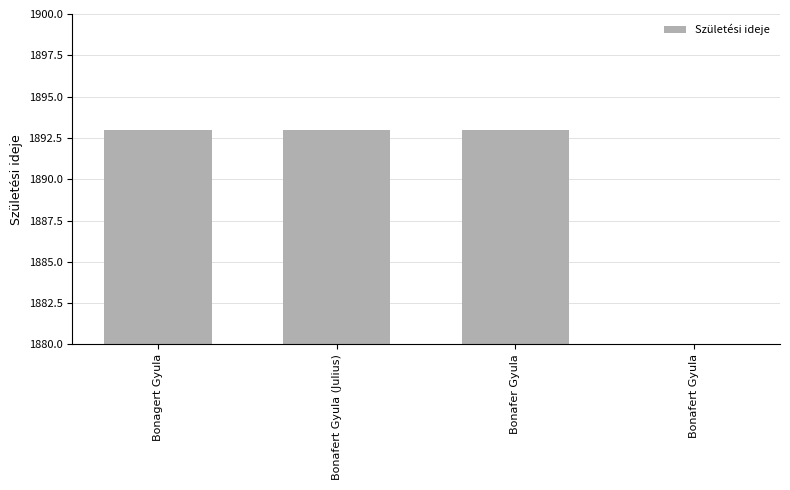

What value does the data have at Bonafert Gyula (Julius)?

1893